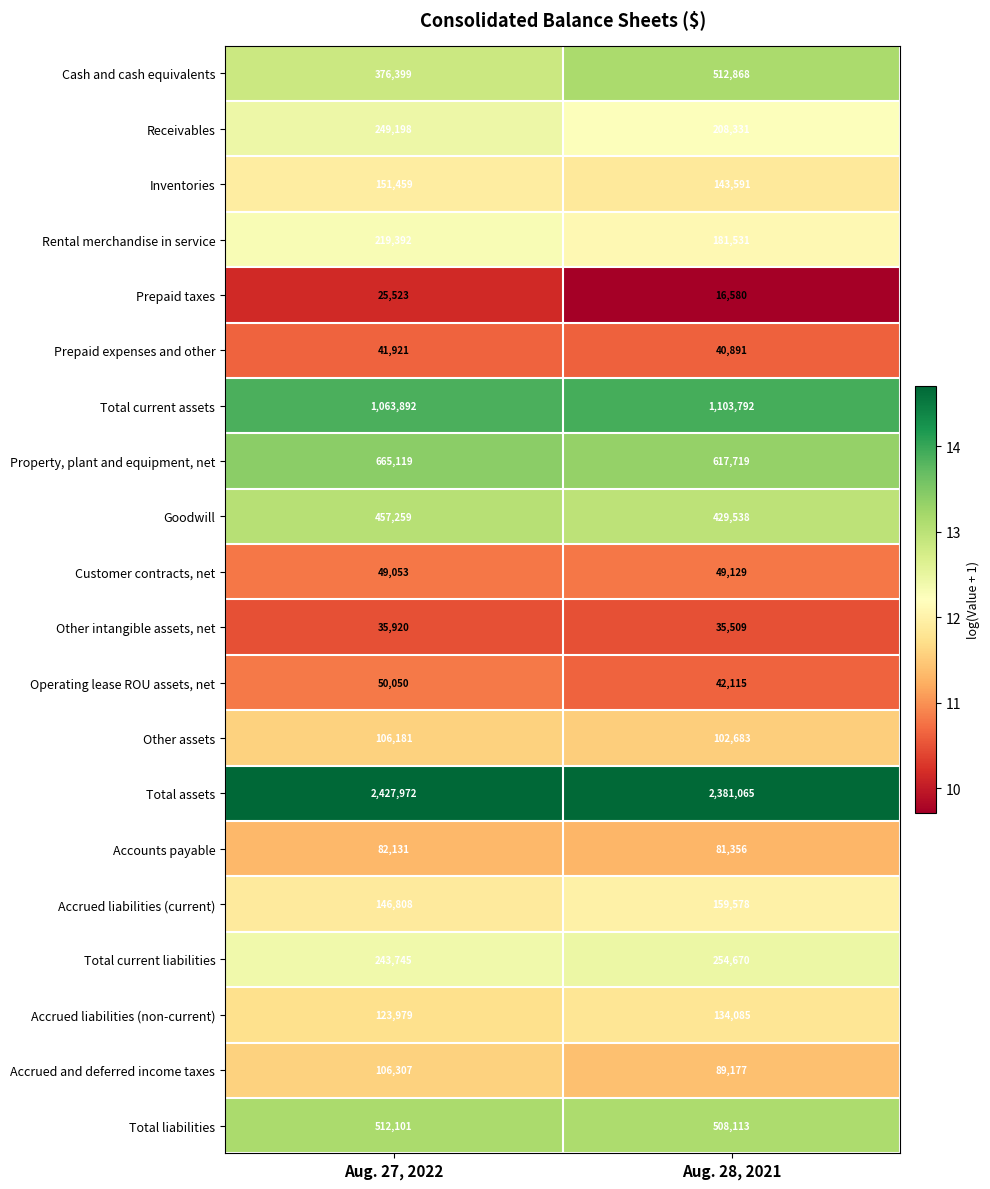

Which series has the largest total across all categories?

Total assets